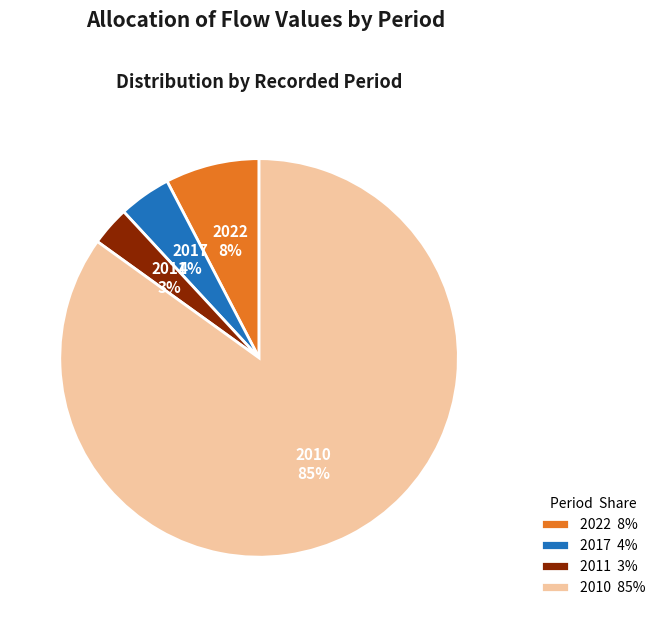

Rank the categories by value from highest to lowest.

2010 85%, 2022 8%, 2017 4%, 2011 3%